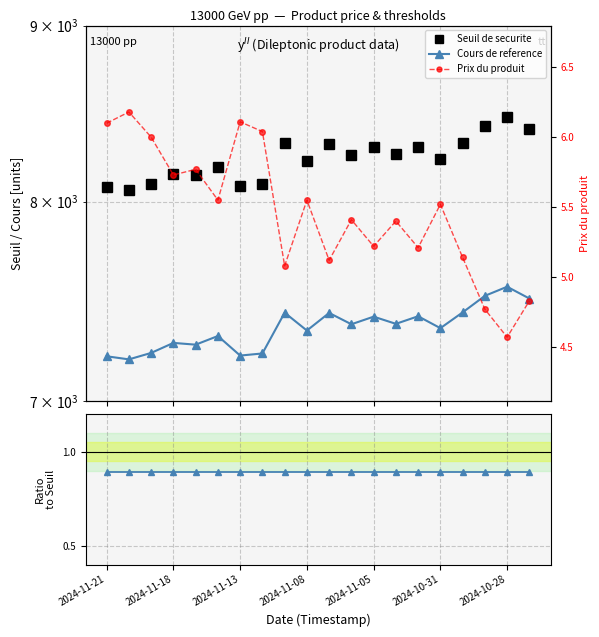

What is the value of the Cours de reference point at the 12th from the left?

7369.6